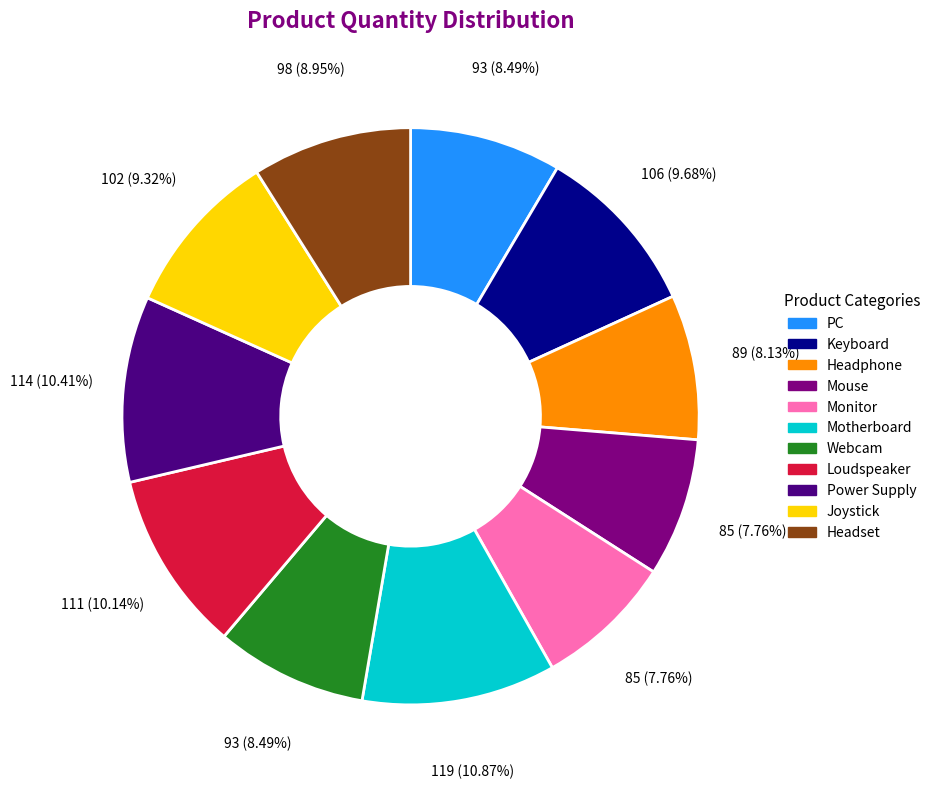

What percentage is the Headphone slice, to the nearest percent?

8%